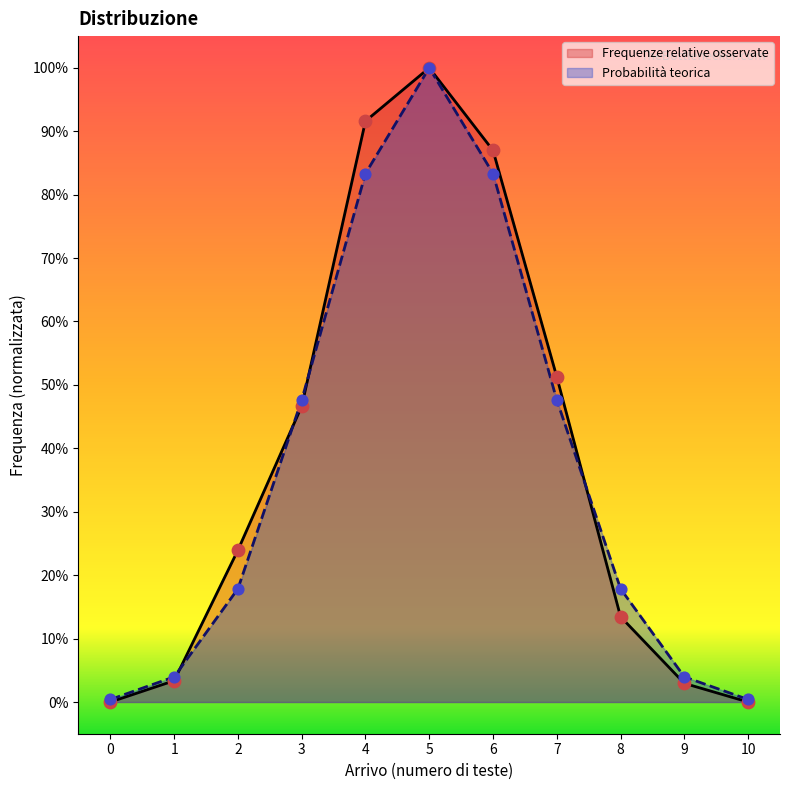

What are all the series names shown in the legend?

Frequenze relative osservate, Probabilità teorica